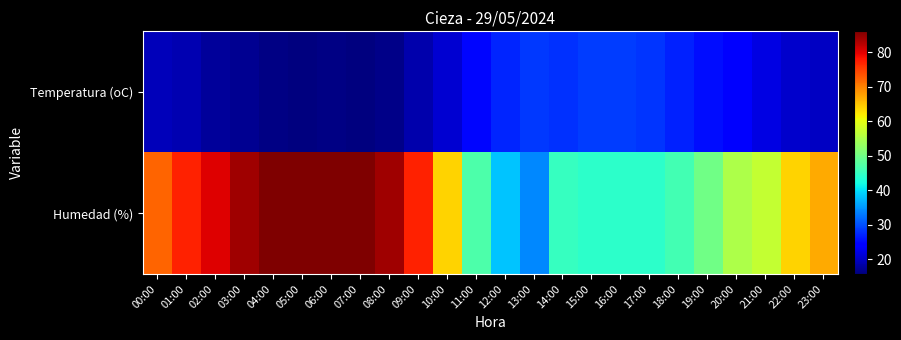

At how many categories does at least one series exceed 46?

17